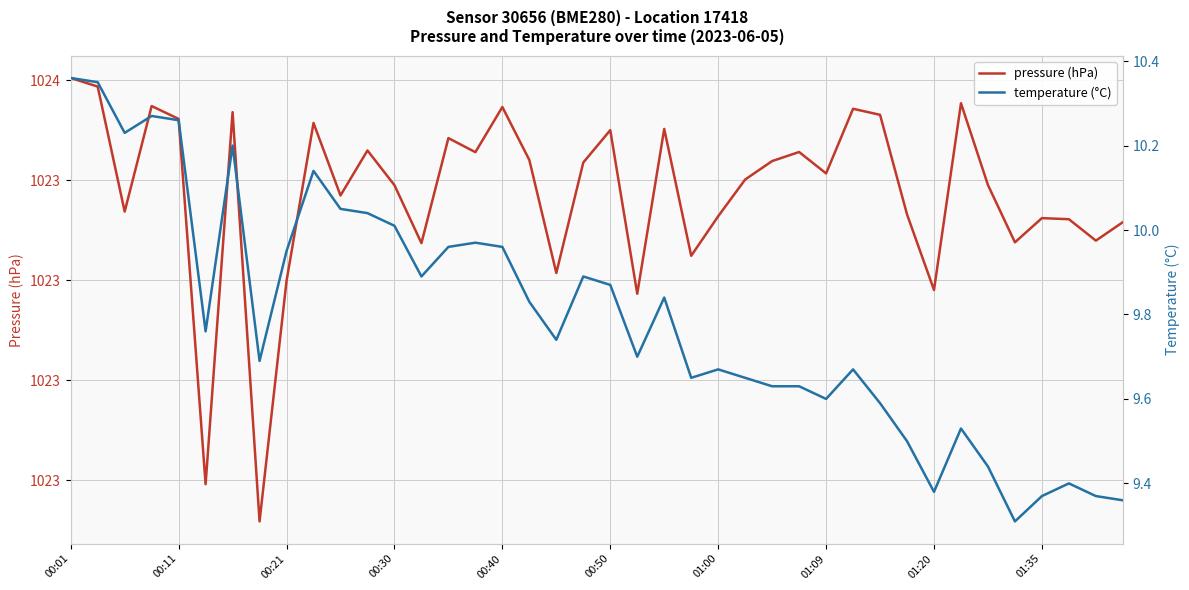

True or false: temperature (°C) and pressure (hPa) intersect in this chart.

False